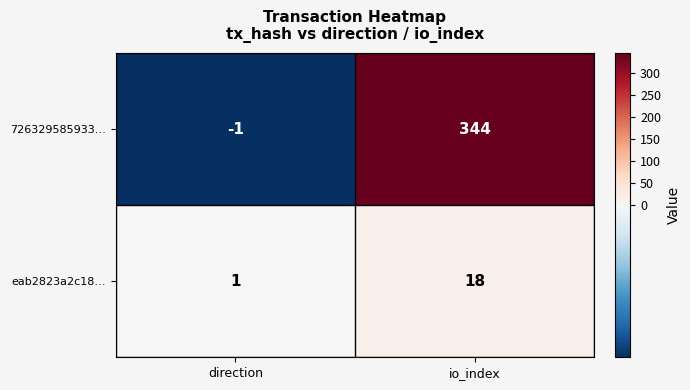

What is the difference between the highest and lowest values at io_index?

326